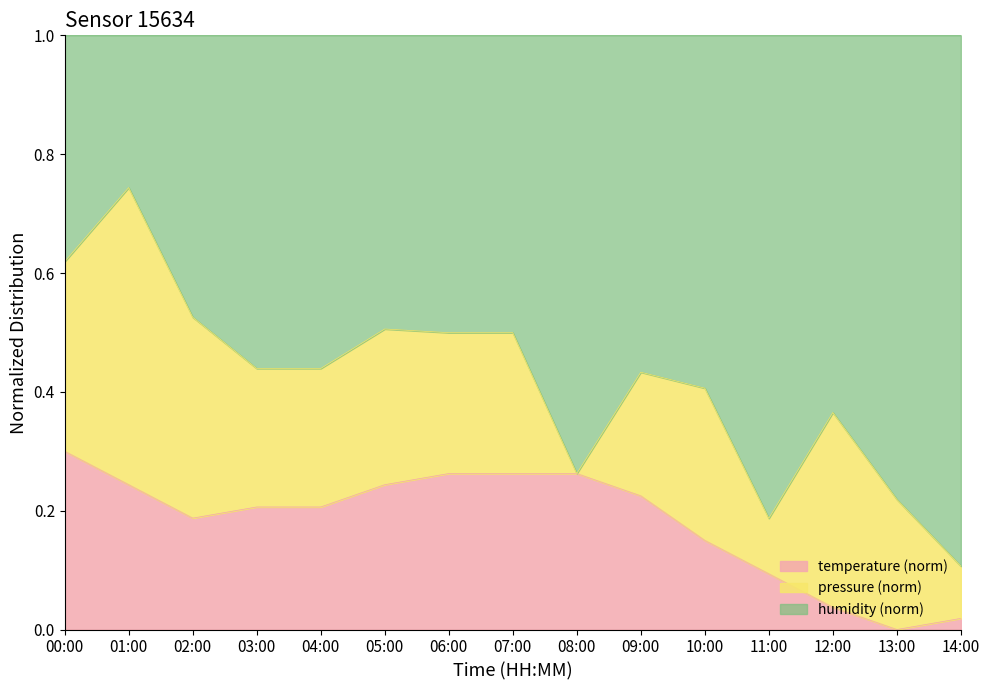

True or false: there are more than 2 points higher than both neighbors.

False